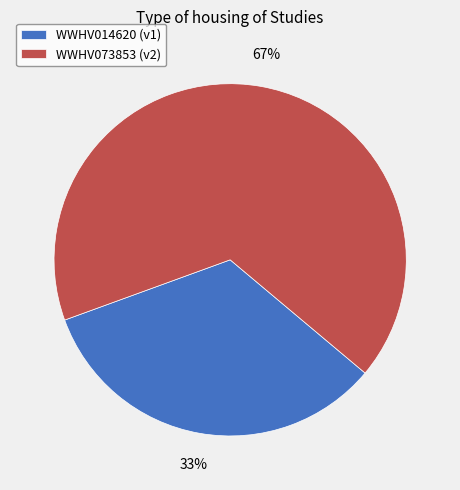

Which category has the biggest portion of the pie?

WWHV073853